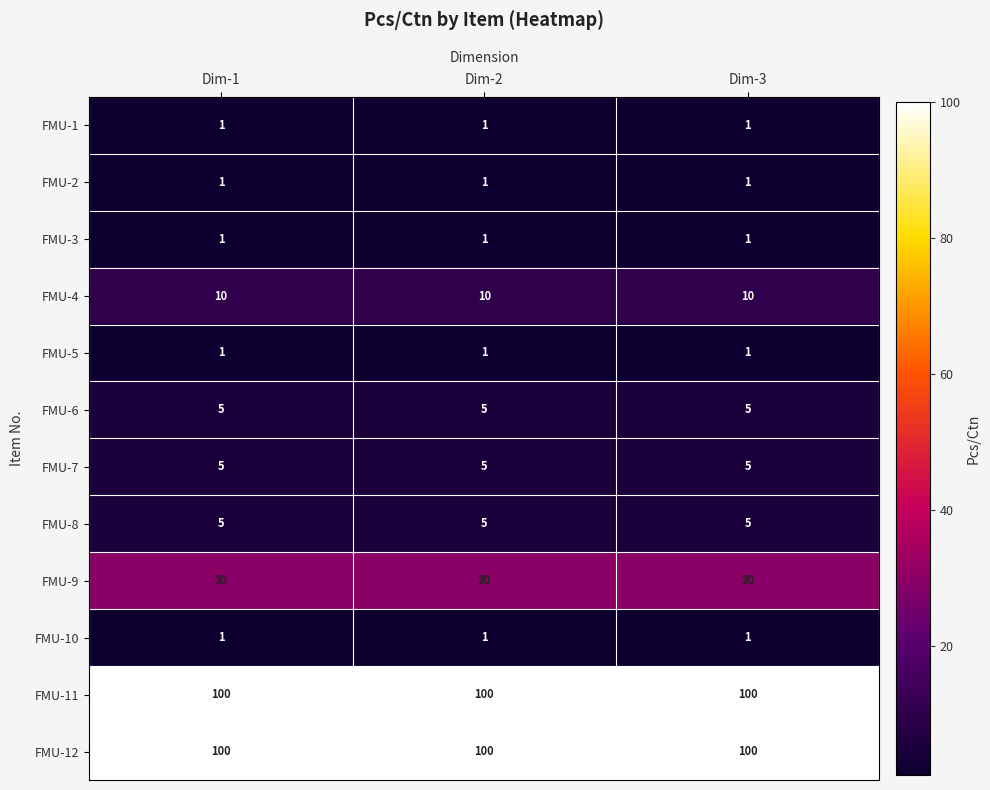

What is the total value across all series at Dim-3?

260